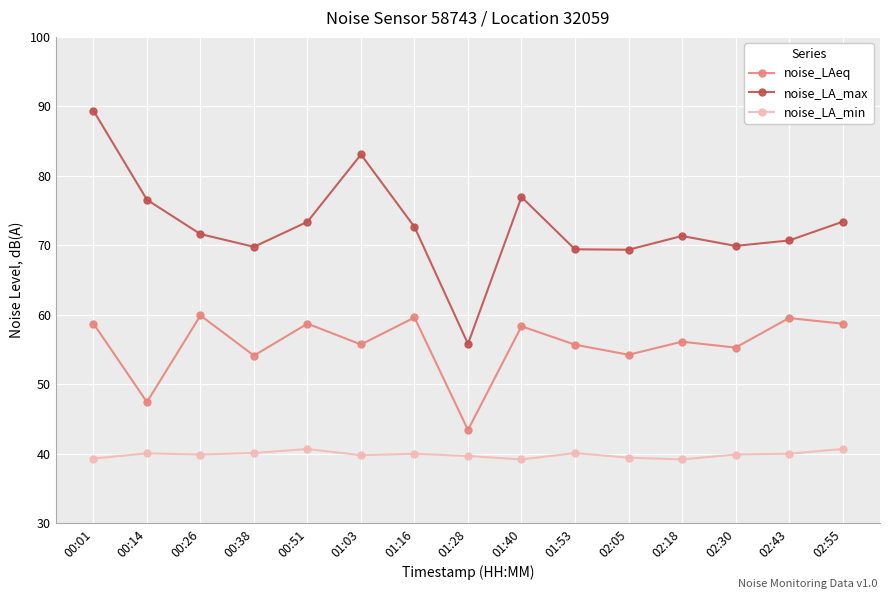

Rank the series by their maximum value, from lowest to highest.

noise_LA_min, noise_LAeq, noise_LA_max